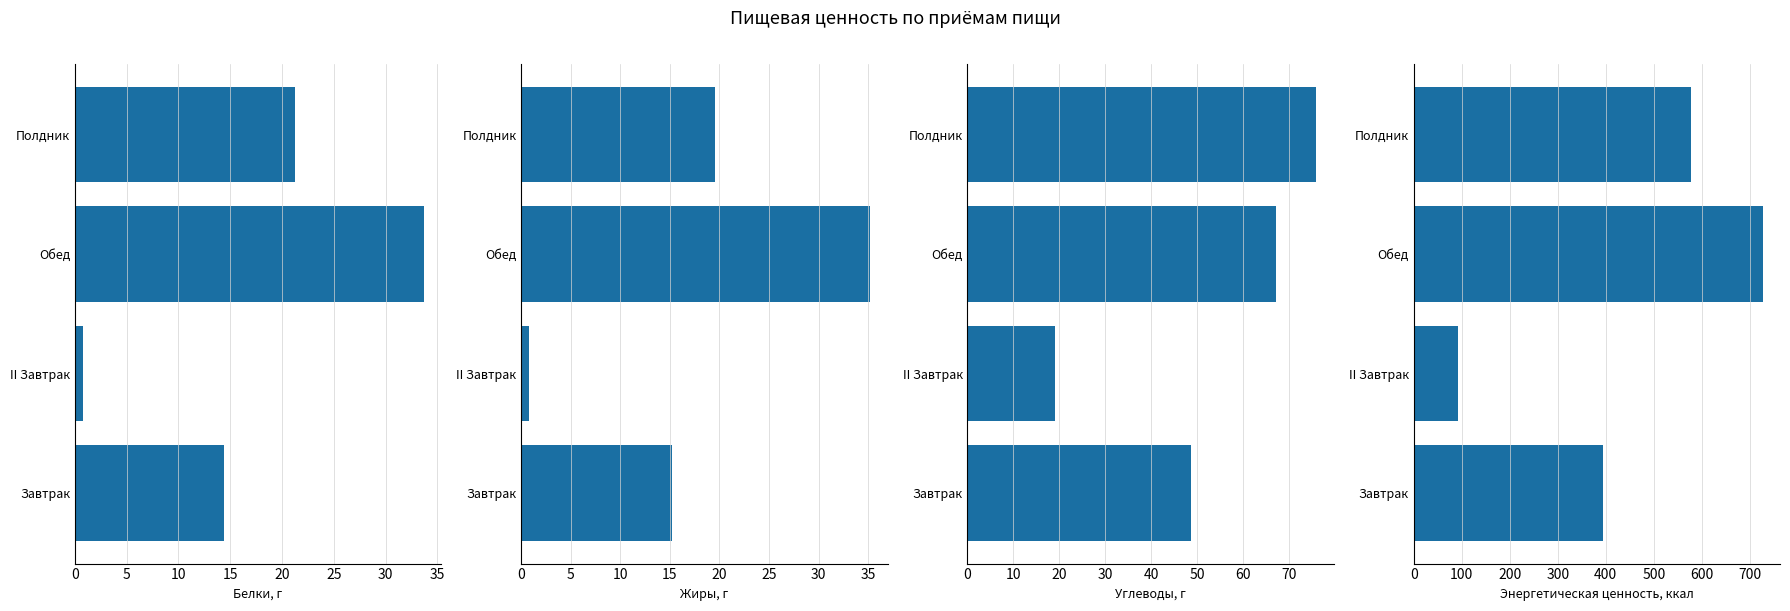

What is the difference between the second highest and second lowest values in the Энергетическая ценность, ккал series?

182.1